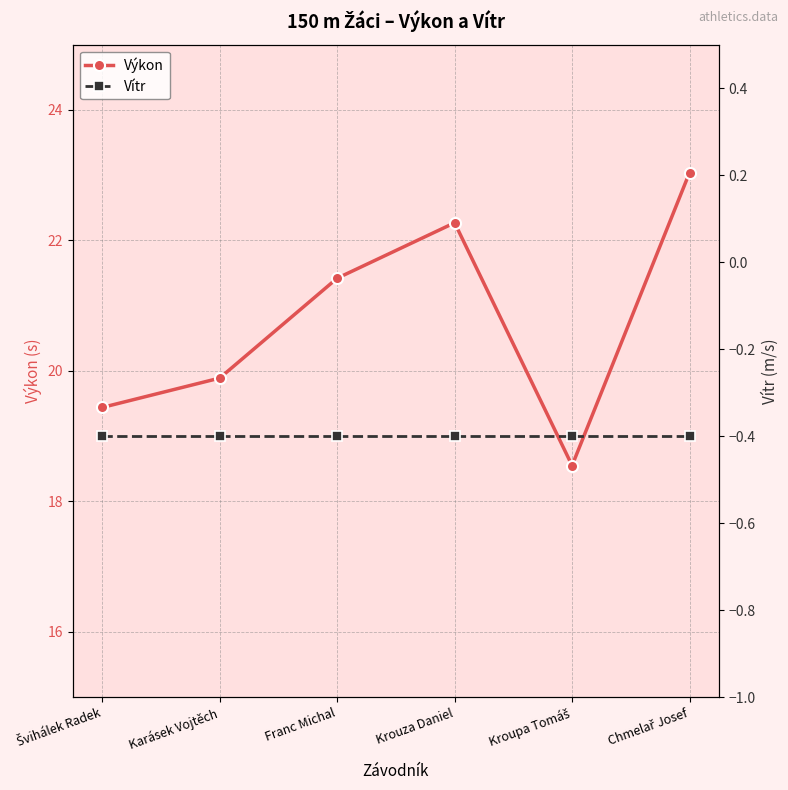

Which series has the largest total across all categories?

Výkon